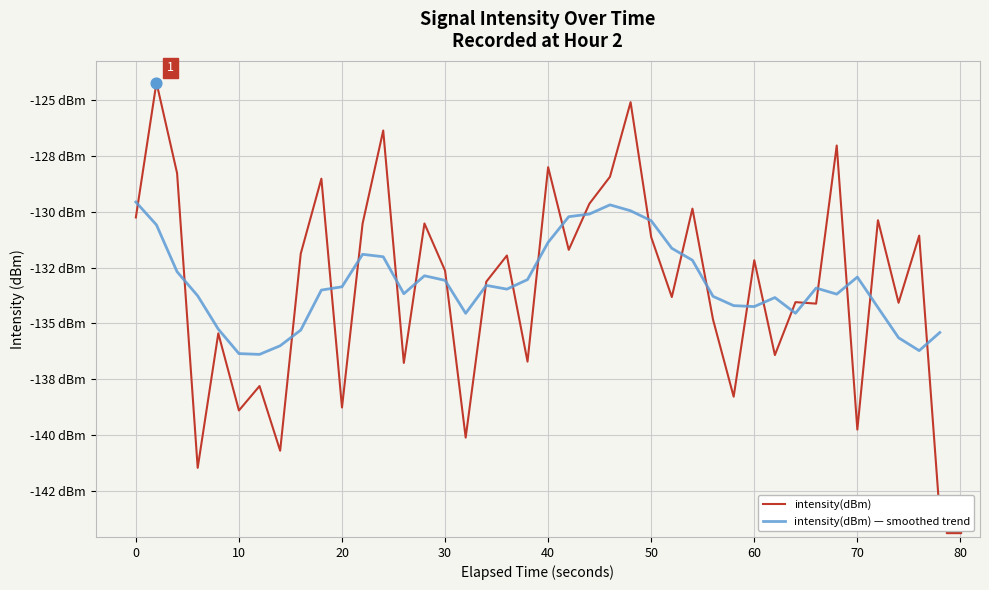

Which series contains the lowest Y value?

intensity(dBm)